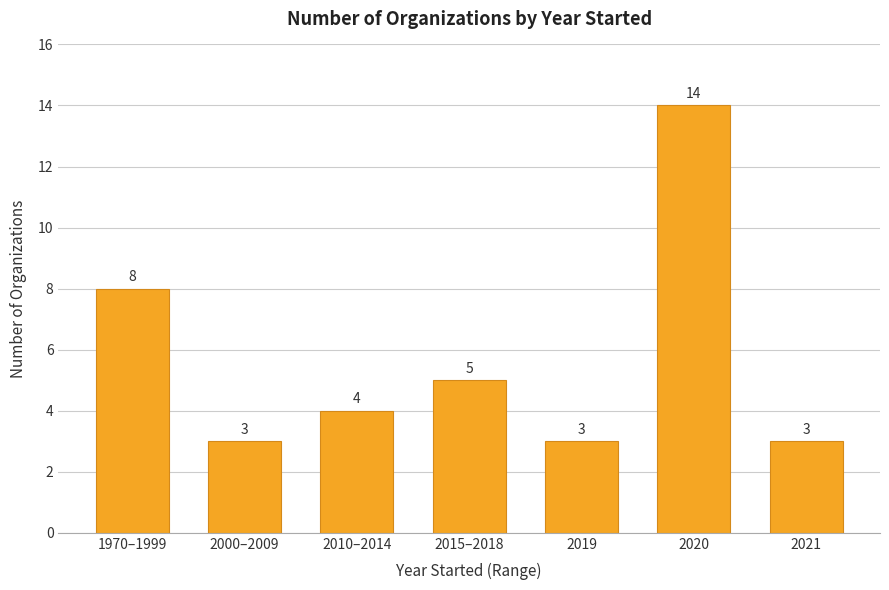

What is the change in value from 2000–2009 to 2020?

+11